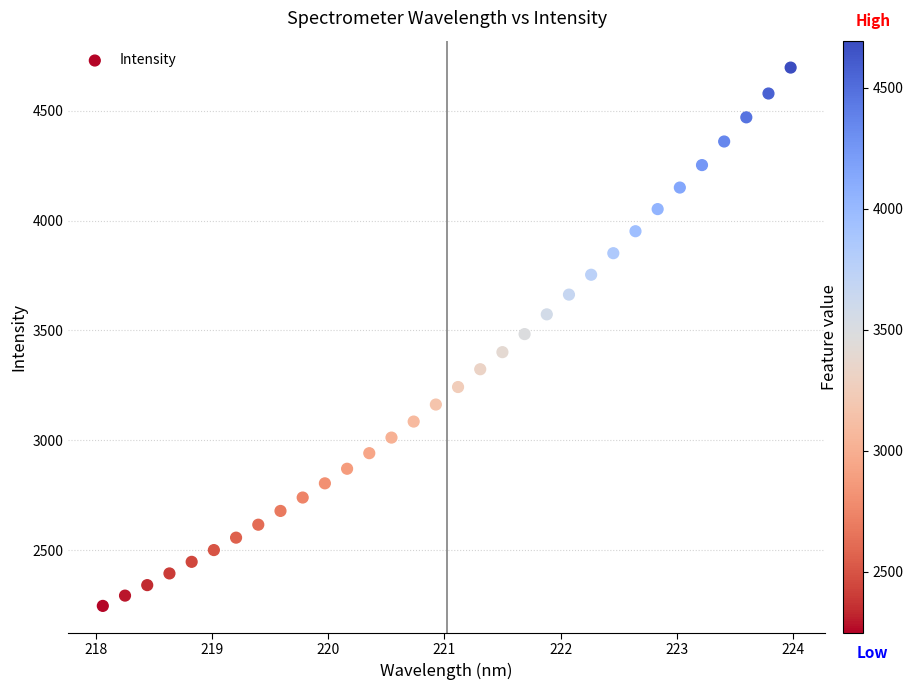

What is the range of X values (max minus min)?

5.9